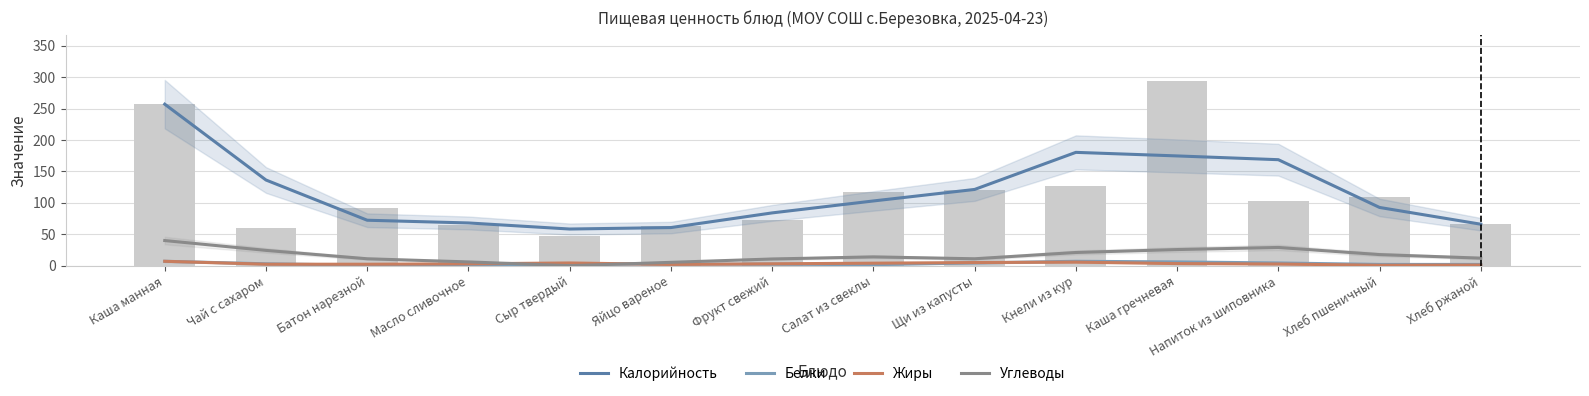

True or false: Белки has a value of 10.8 at Каша манная.

False